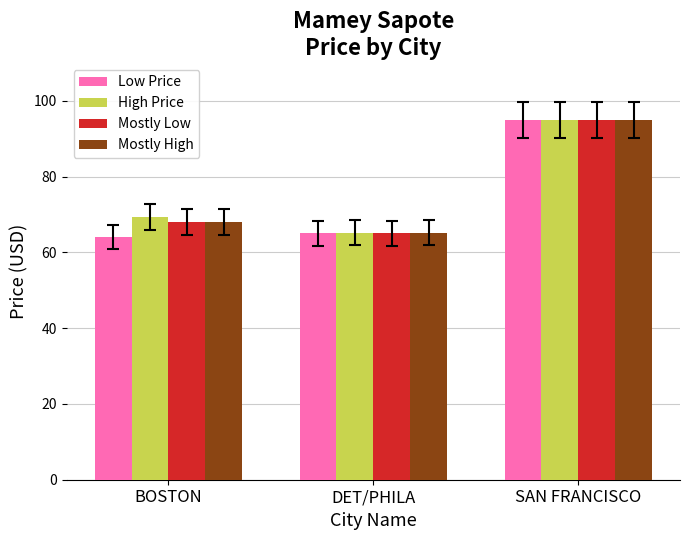

Is it true that Mostly High equals 95.0 at SAN FRANCISCO?

True